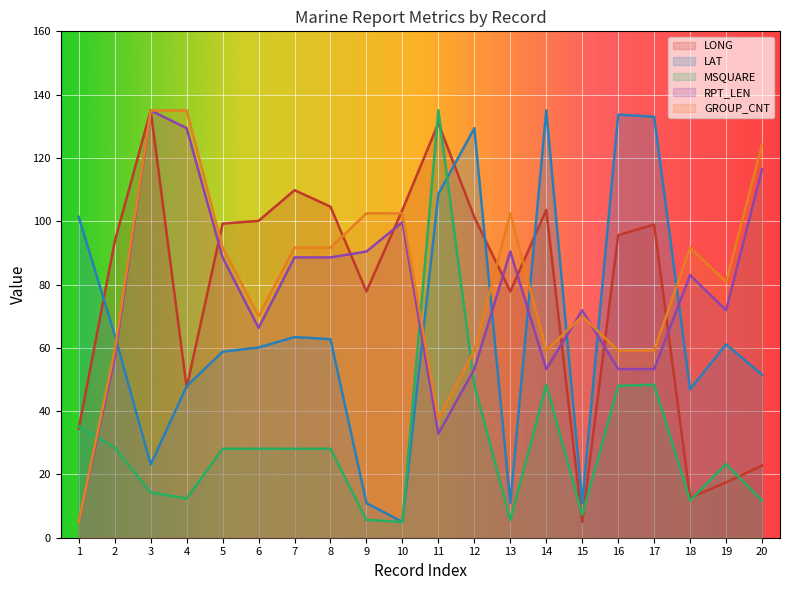

Which series ends up on top after the final intersection of MSQUARE and RPT_LEN?

RPT_LEN